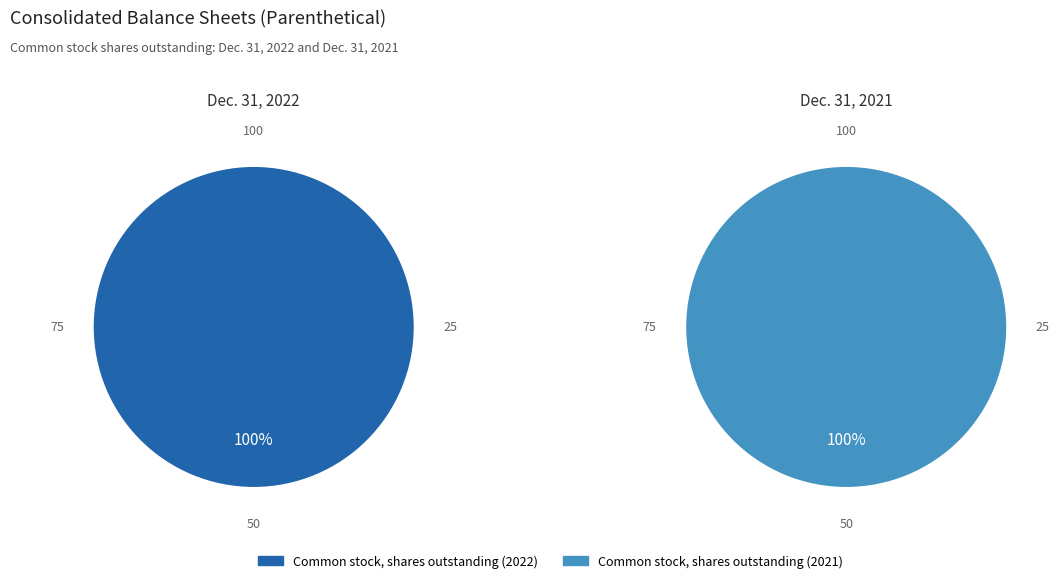

Is it true that Common stock, par value (in dollars per share) is 0% of the pie?

True